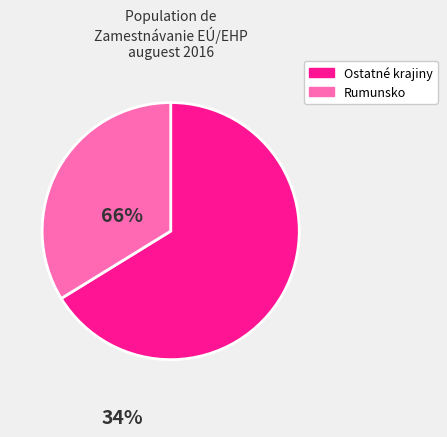

Is there any slice that represents more than half of the pie?

Yes